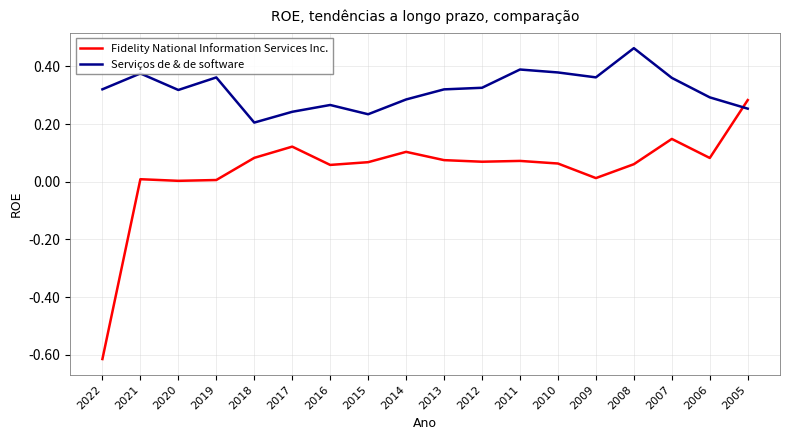

Between which two adjacent categories do Fidelity National Information Services Inc. and Serviços de & de software first intersect?

2006 and 2005